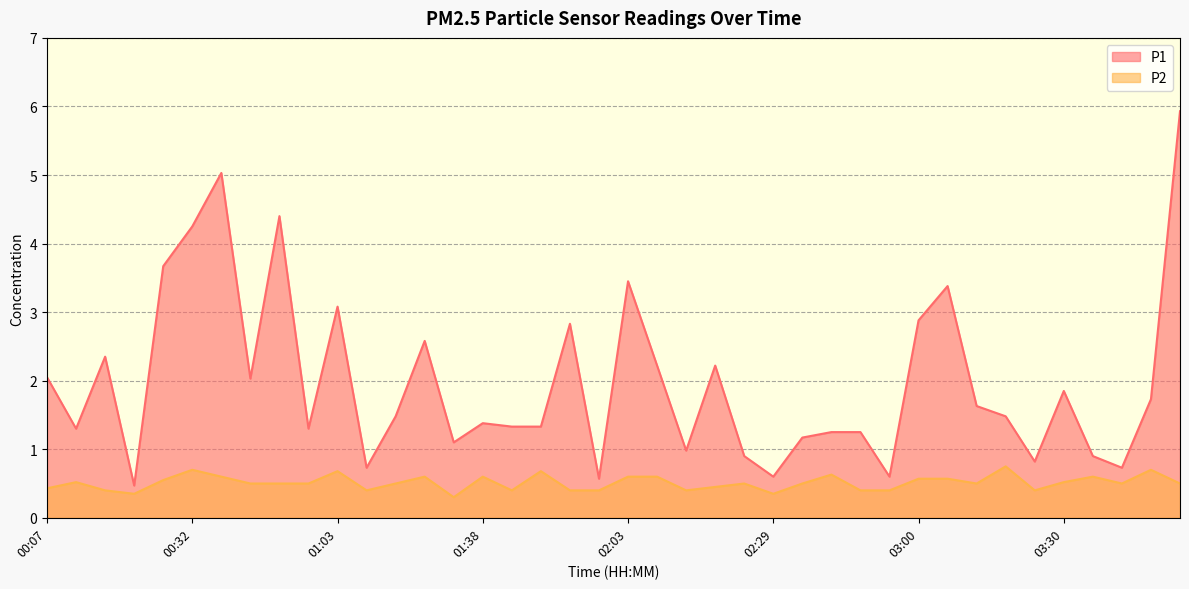

The value of P1 at 02:45 is 2.1. True or false?

False